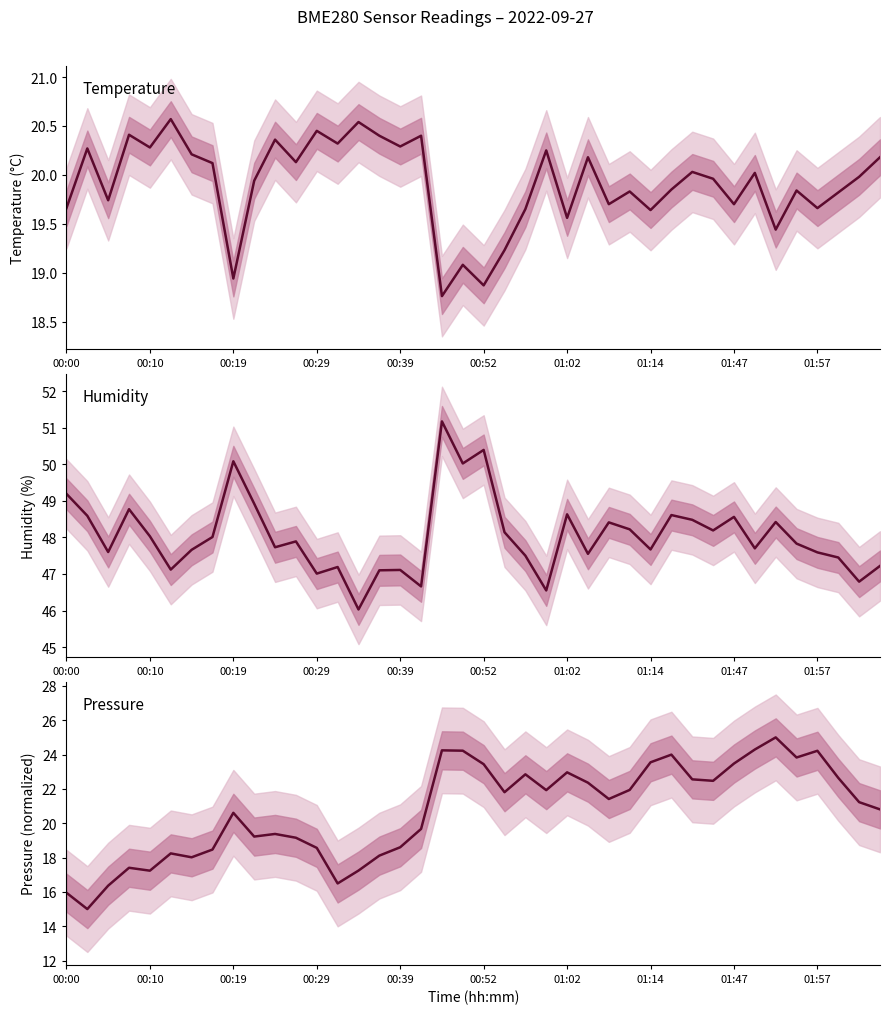

Between 29 and 10, which is larger?

10